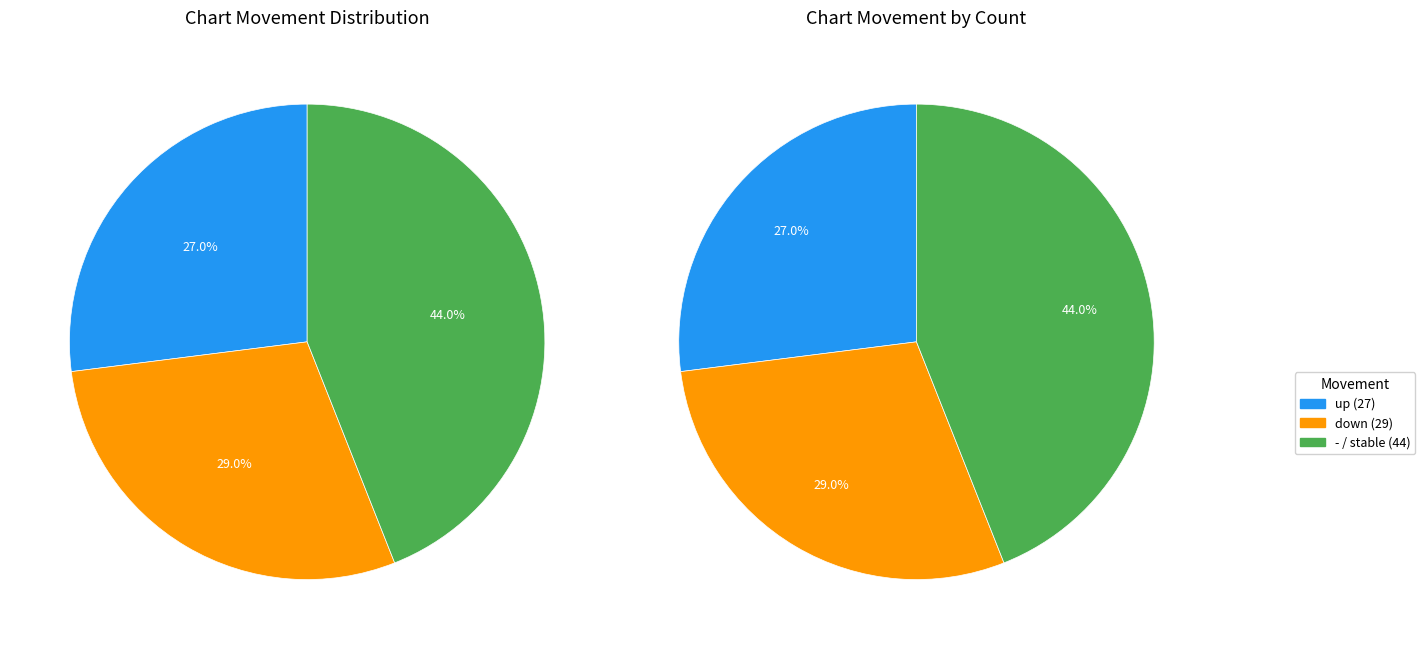

To the nearest percent, what is the combined percentage of up and -?

71%